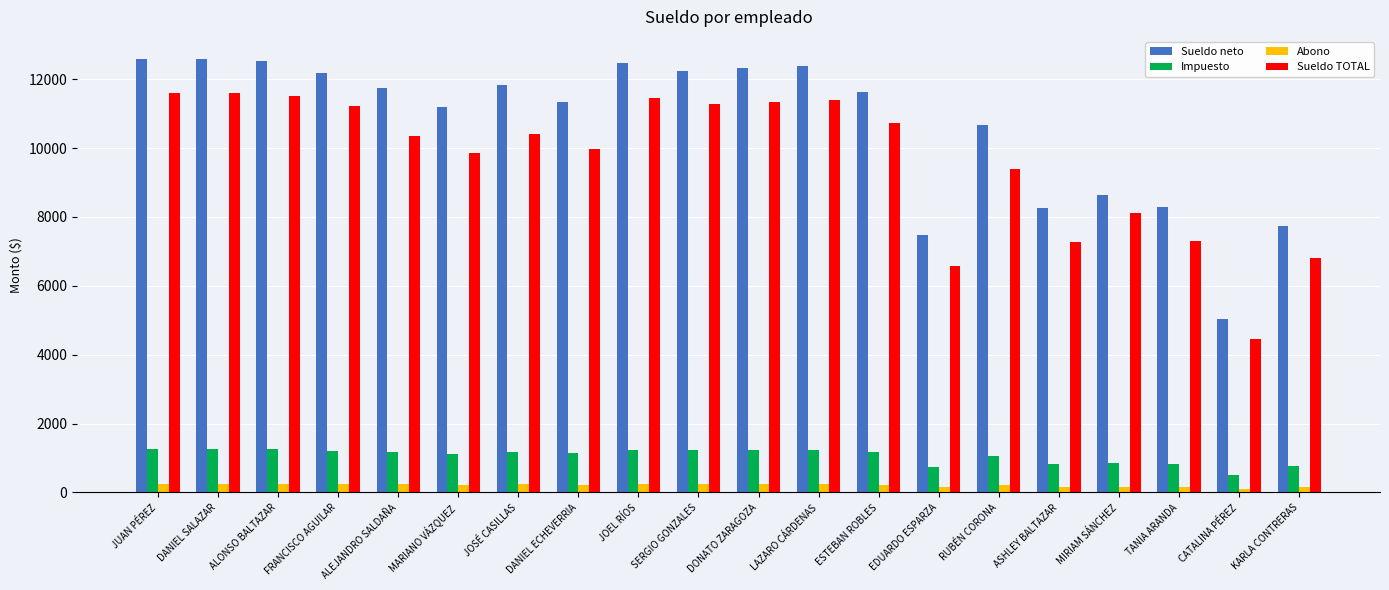

What is the sum of the Sueldo TOTAL values at DANIEL ECHEVERRIA and RUBÉN CORONA?

19359